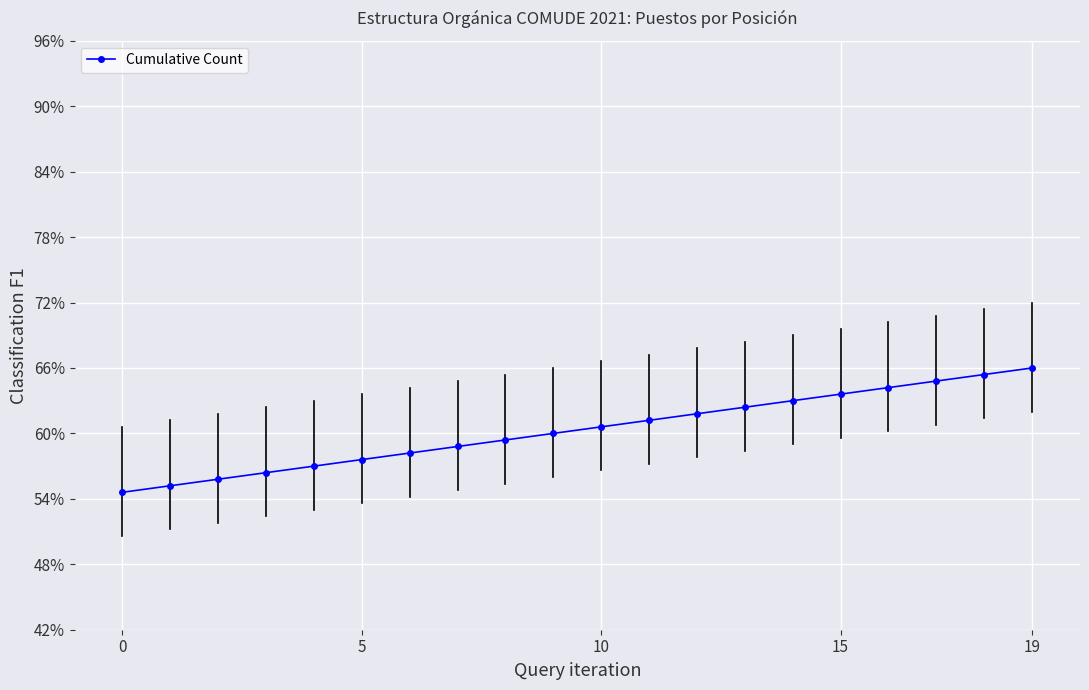

Is this an area chart (filled region under the line)?

No